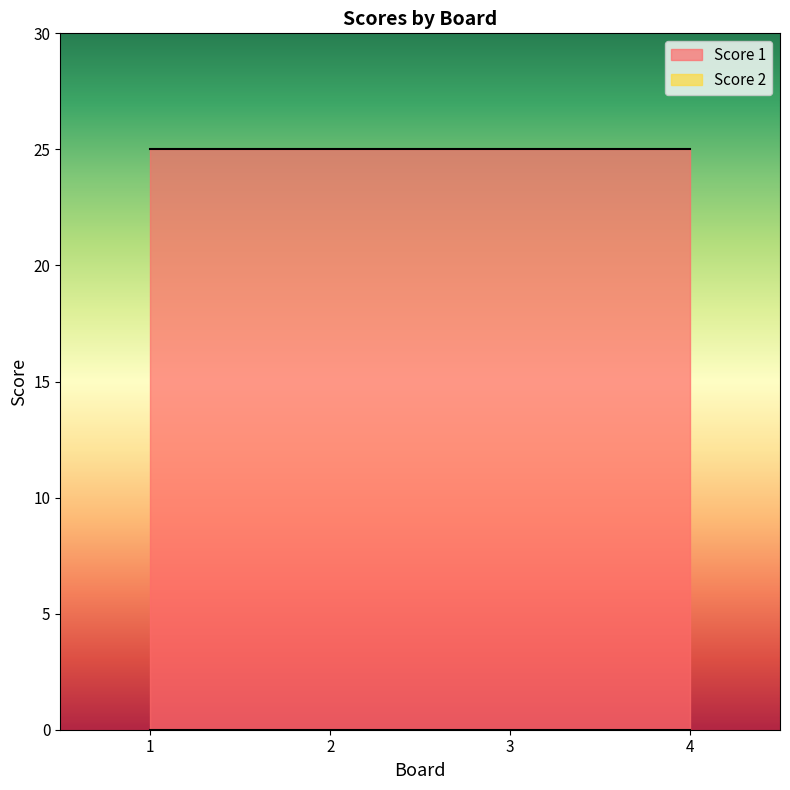

True or false: Score 2 has more than 1 points higher than both neighbors.

False